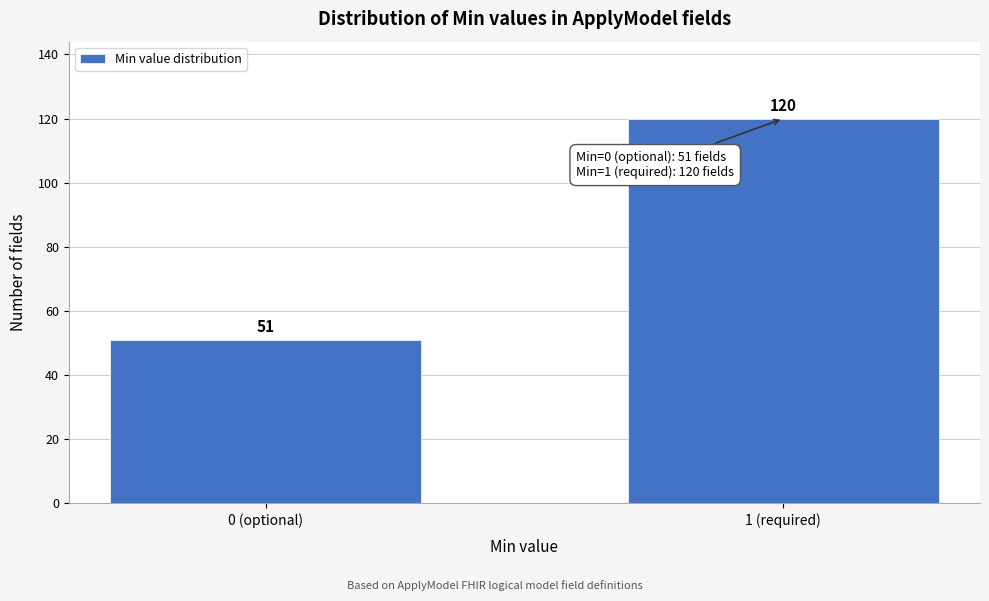

Reading left to right, transcribe all the data shown in this chart.

0 (optional)=51	1 (required)=120